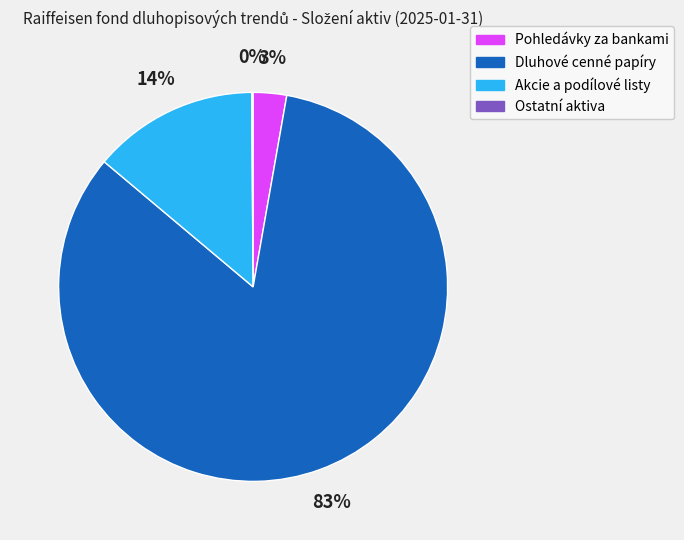

The Dluhové cenné papíry slice represents 83% of the pie. True or false?

True